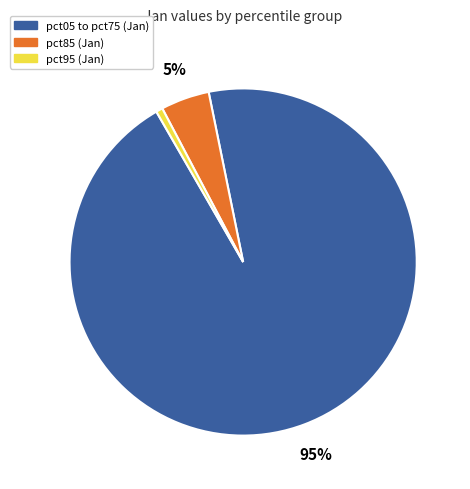

Is the sum of pct95 (Jan) and pct85 (Jan) greater than half?

No